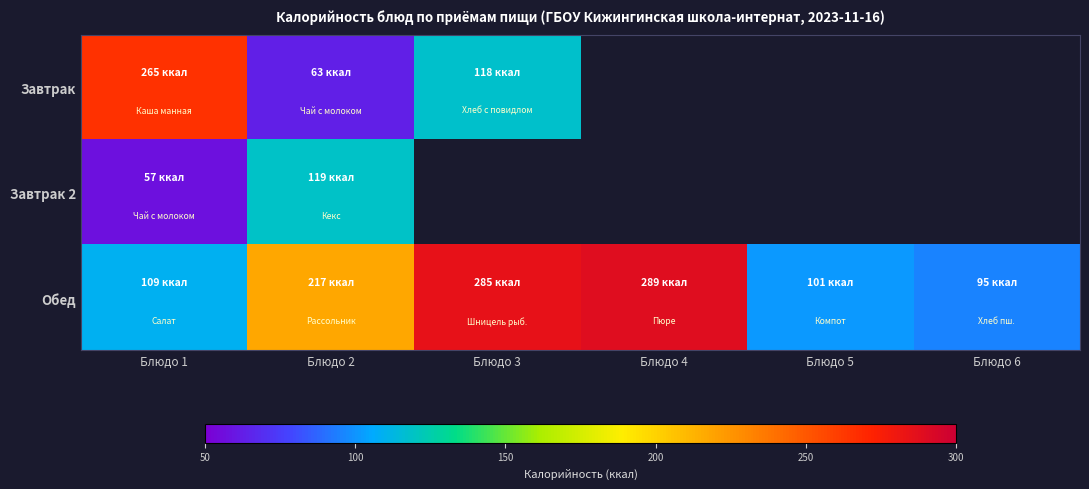

At which category is the sum across all series the highest?

Блюдо 1